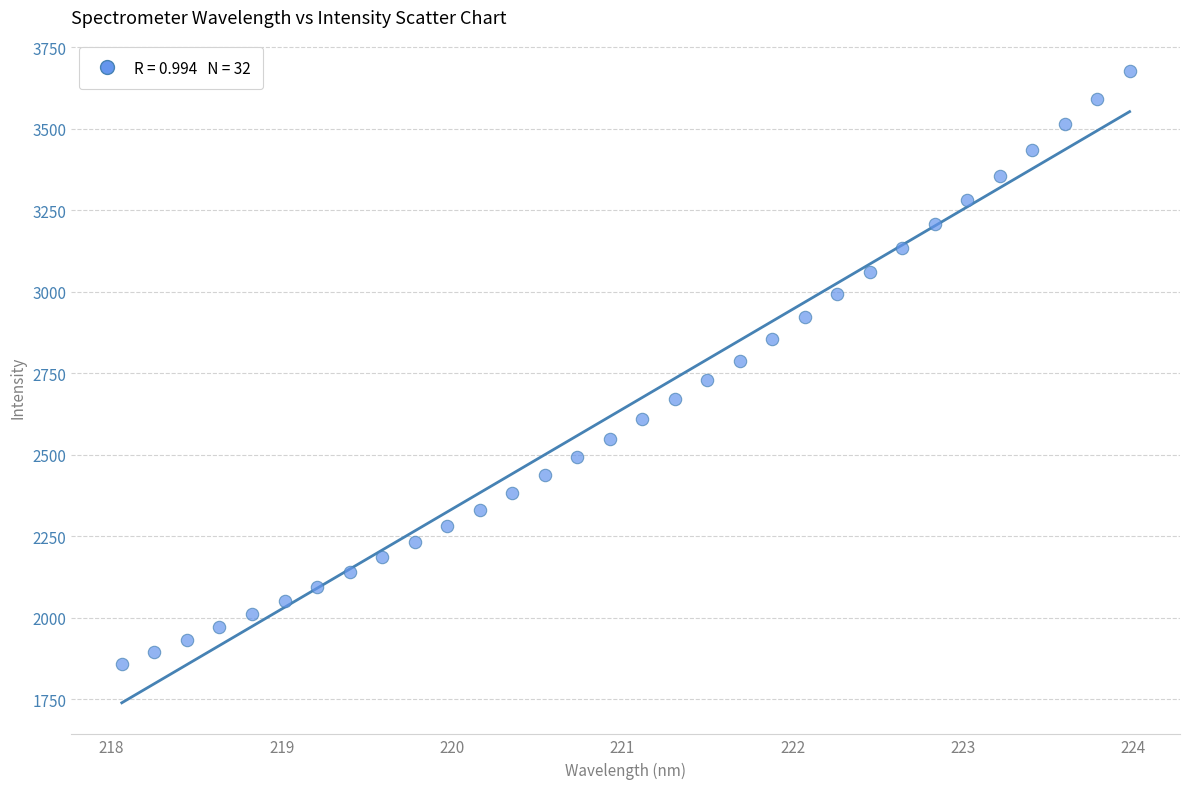

What is the range of Y values (max minus min)?

1816.6